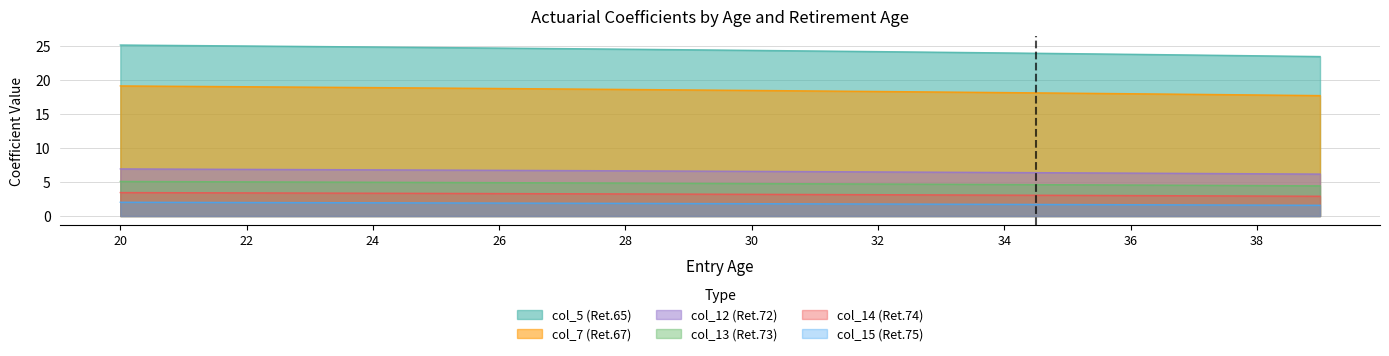

The value of col_13 at 33 is 4.7. True or false?

True